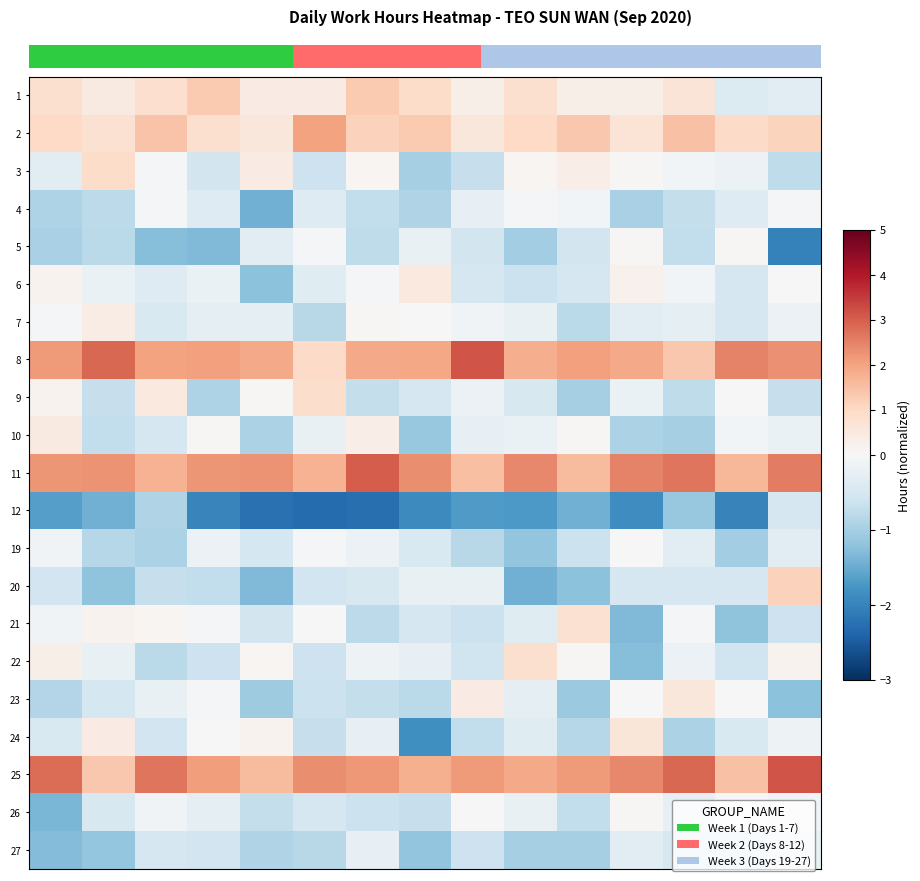

What is the difference between the maximum and second lowest values in the 5 series?

1.4